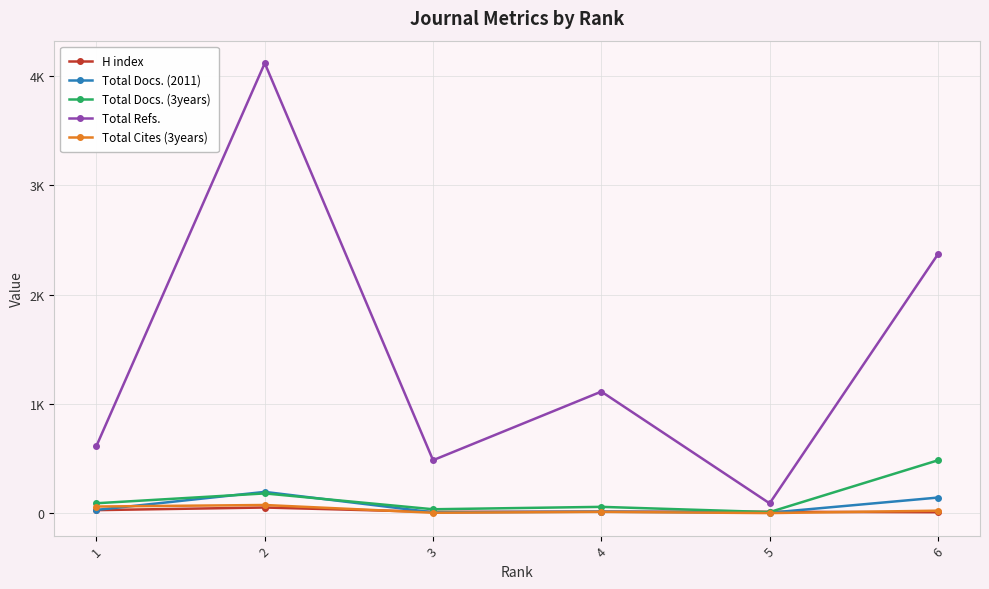

Reading left to right, list all the values displayed in this chart.

H index: 27	51	11	13	12	8
Total Docs. (2011): 29	194	7	13	3	142
Total Docs. (3years): 90	180	35	57	9	483
Total Refs.: 615	4118	484	1112	89	2369
Total Cites (3years): 60	74	3	11	0	22